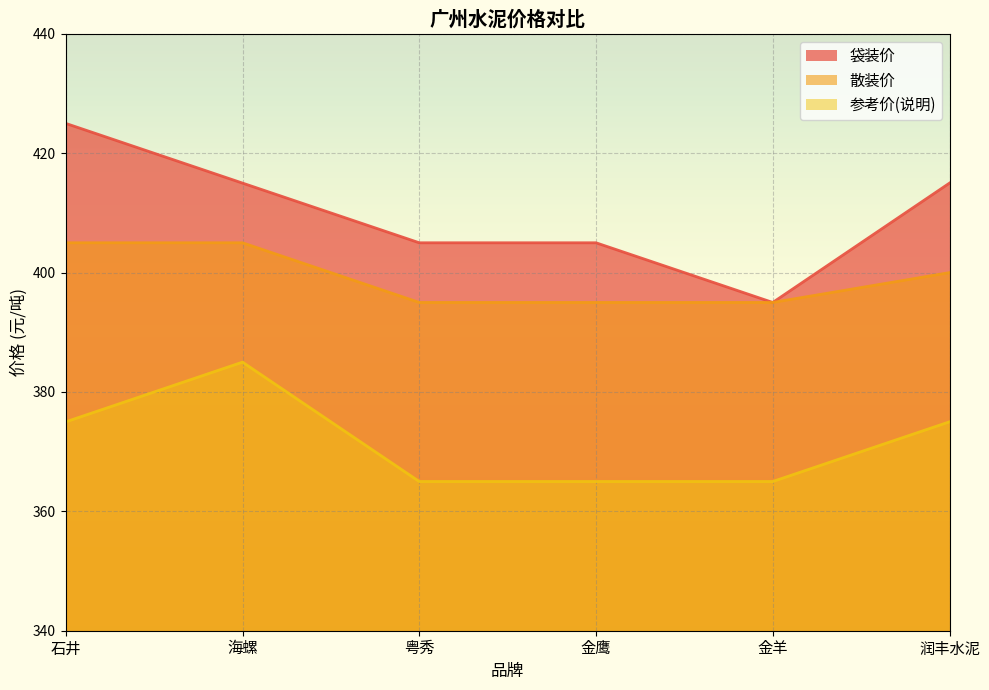

How many values in the 参考价(说明) series exceed 375?

1